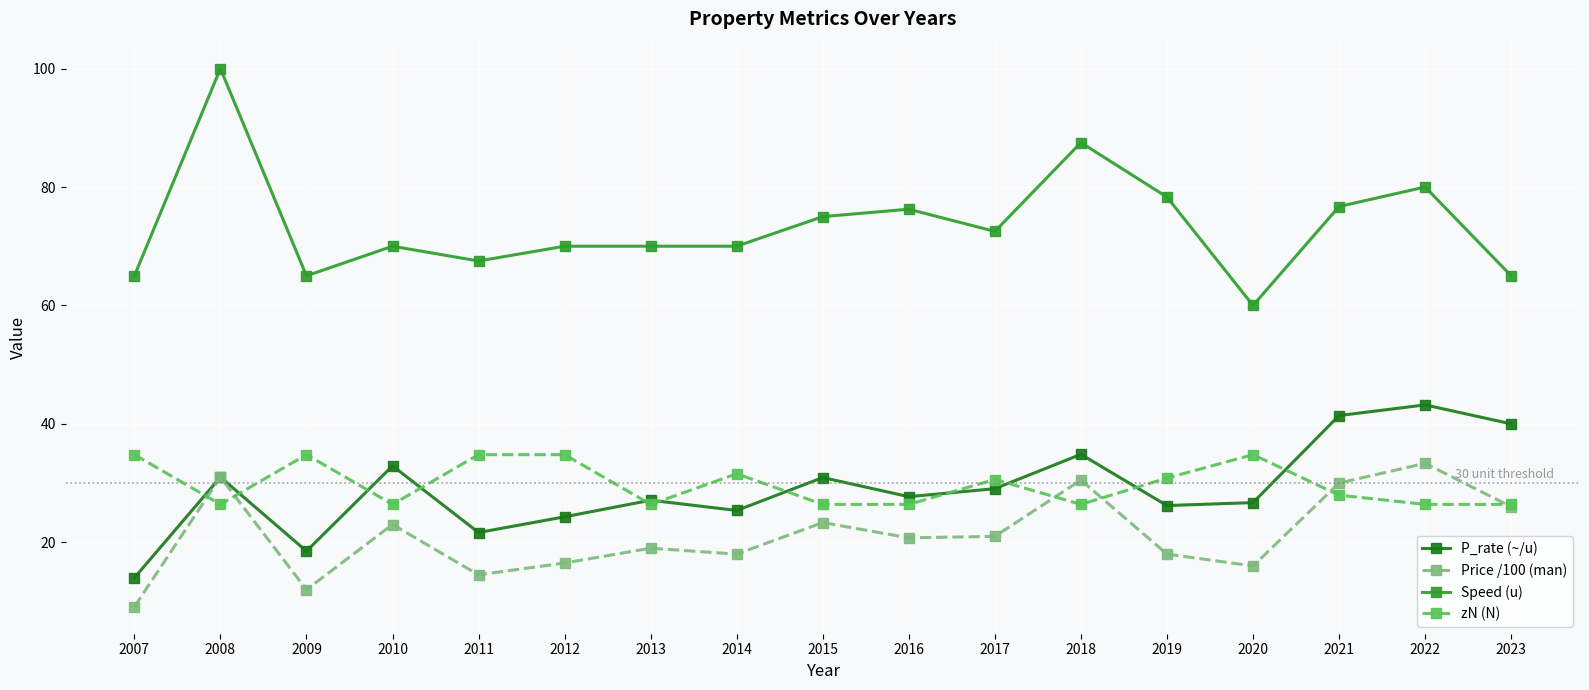

True or false: P_rate (~/u) and Speed (u) cross at least once.

False